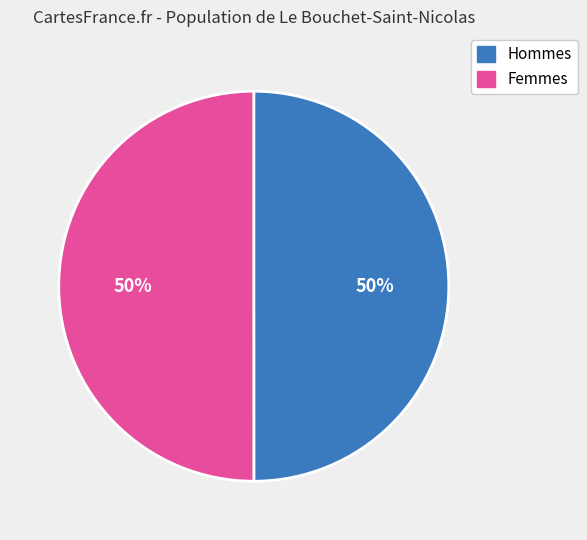

To the nearest percent, what is the average slice percentage?

50%